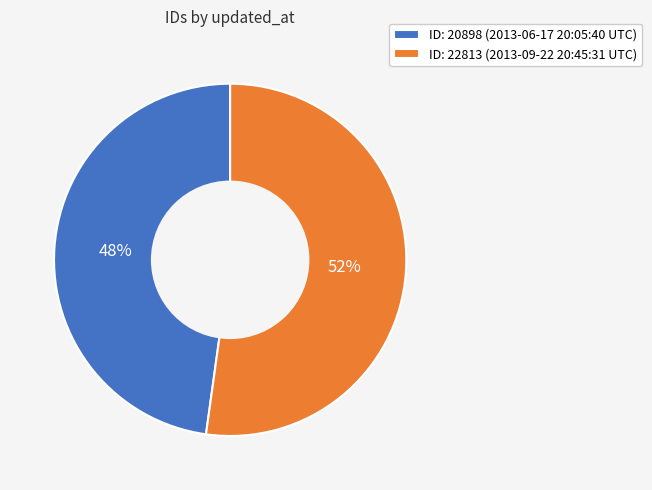

Which category accounts for the majority?

ID: 22813 (2013-09-22 20:45:31 UTC)